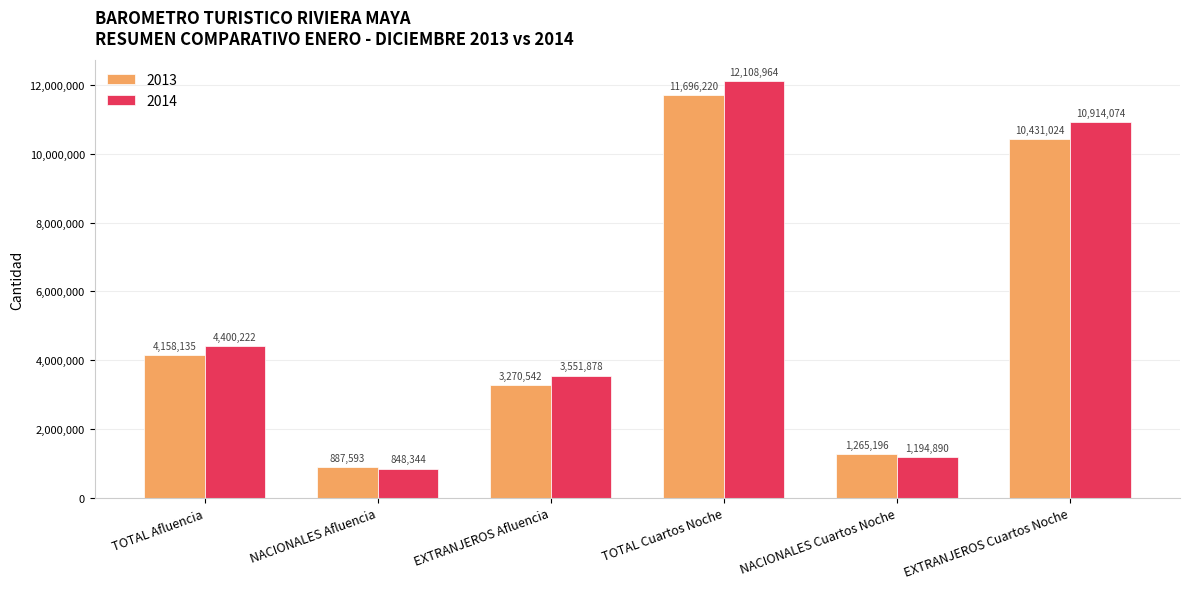

Is it true that 2014 equals 1421076 at TOTAL Afluencia?

False